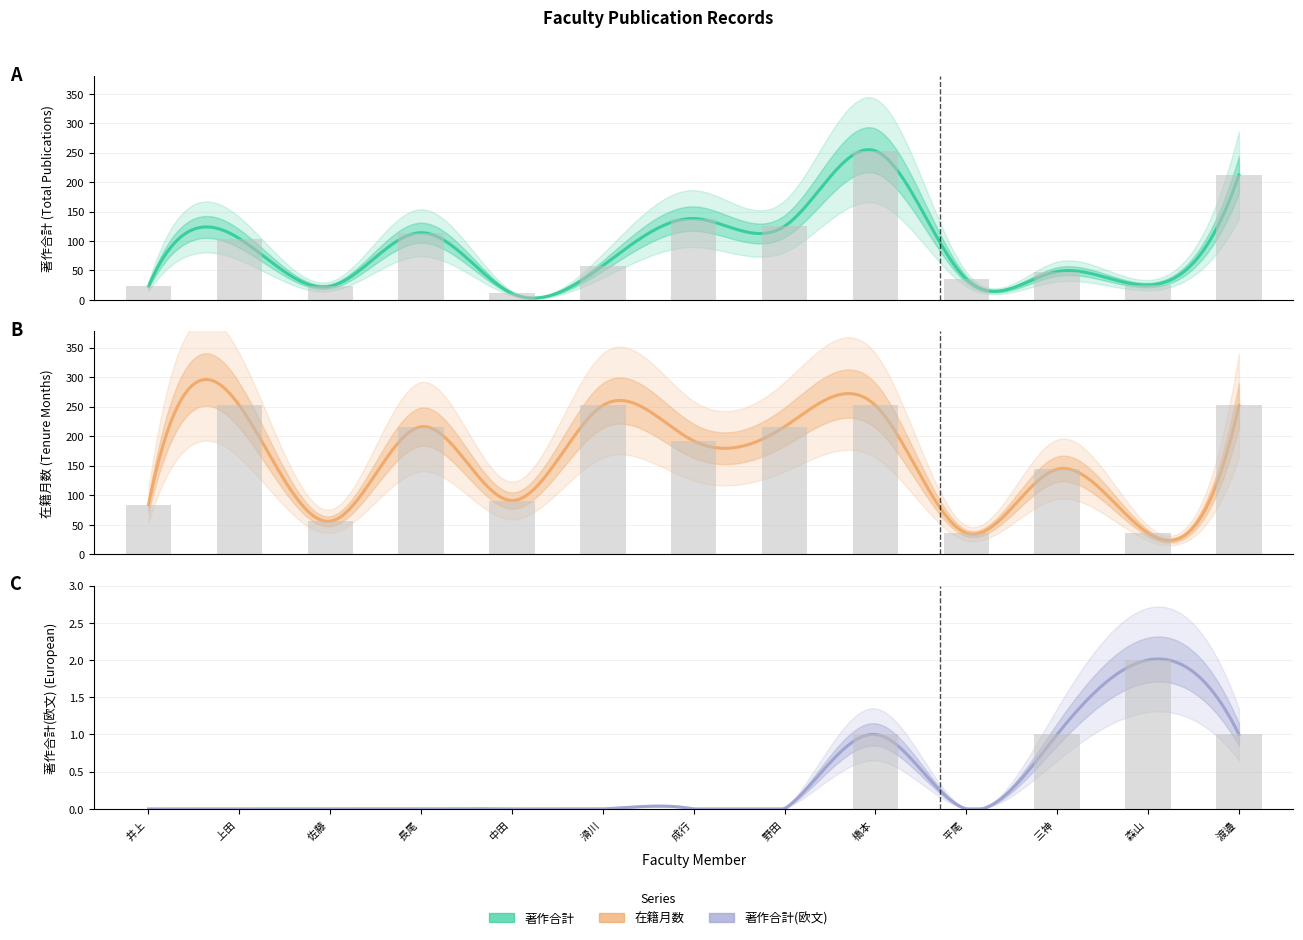

What is the maximum value shown in the chart?

253